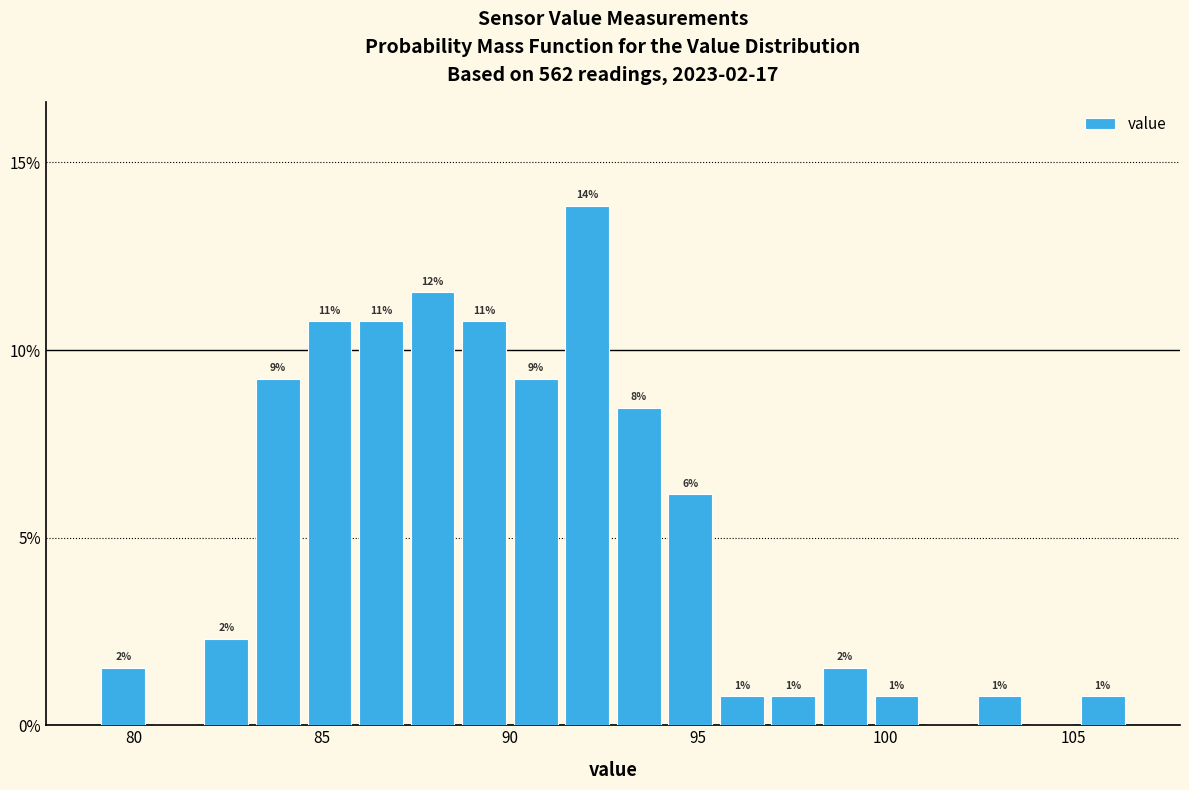

Read against the x-axis, roughly where is the centre of the tallest bar?

92.0